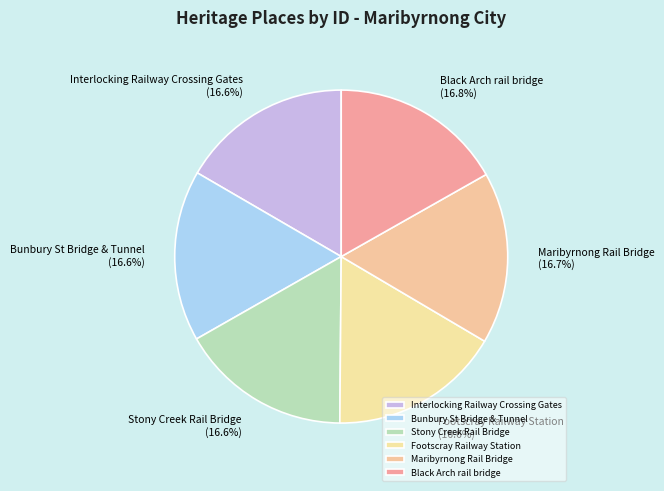

The Interlocking Railway Crossing Gates slice represents 17% of the pie. True or false?

True